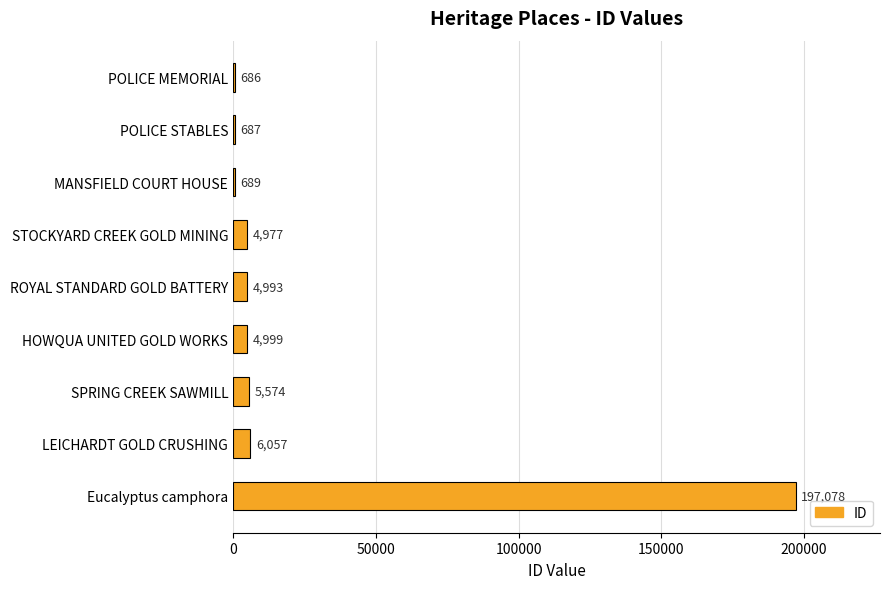

Reading top to bottom, extract all data points from this chart.

POLICE MEMORIAL=686	POLICE STABLES=687	MANSFIELD COURT HOUSE=689	STOCKYARD CREEK GOLD MINING=4977	ROYAL STANDARD GOLD BATTERY=4993	HOWQUA UNITED GOLD WORKS=4999	SPRING CREEK SAWMILL=5574	LEICHARDT GOLD CRUSHING=6057	Eucalyptus camphora=197078